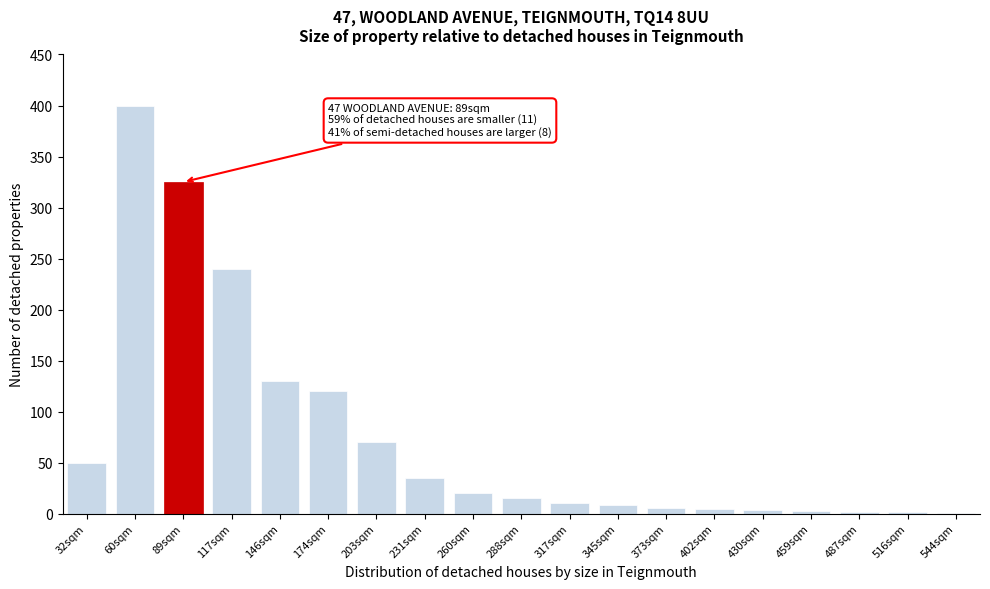

What is the greatest value displayed?

400